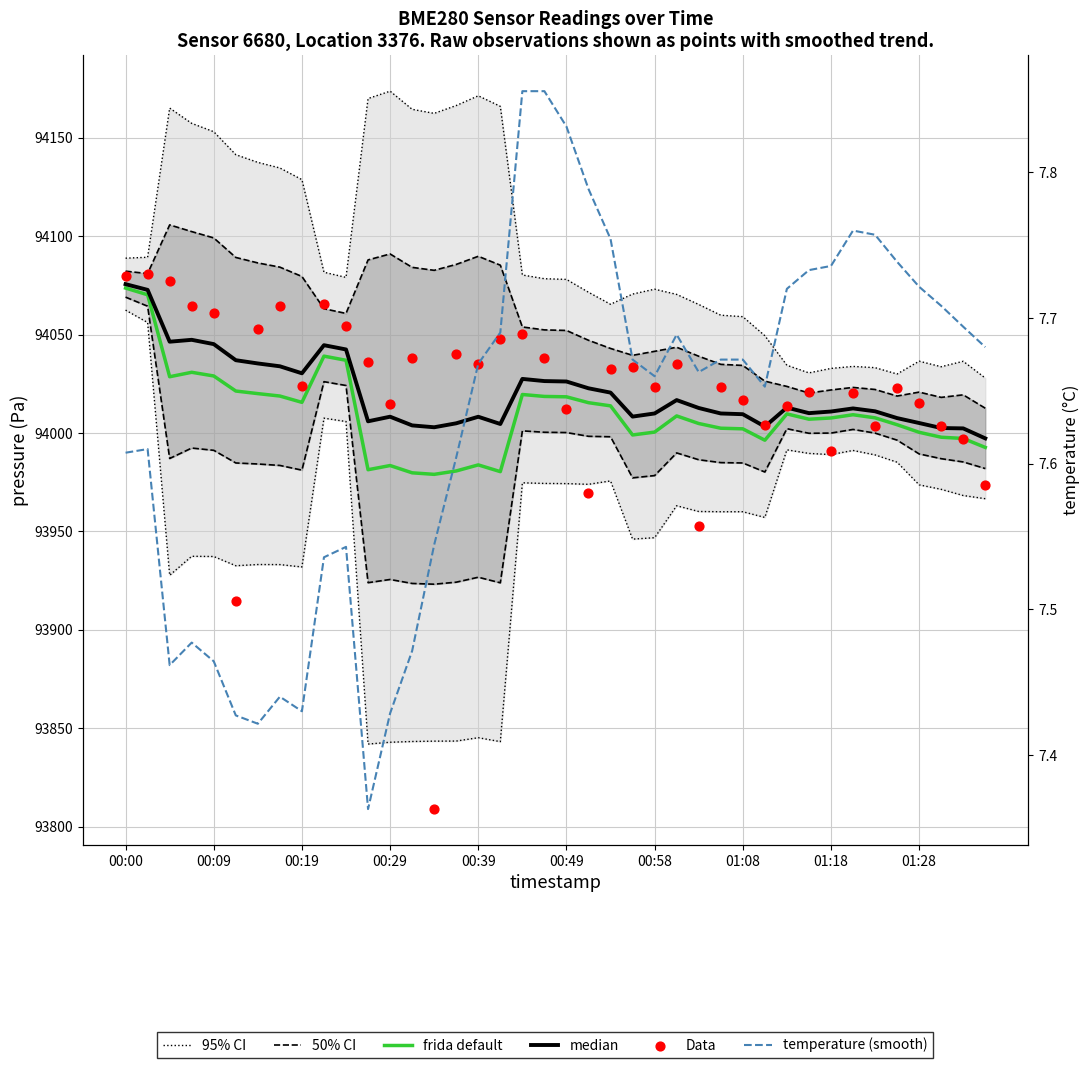

At how many categories does at least one series exceed 15437?

40